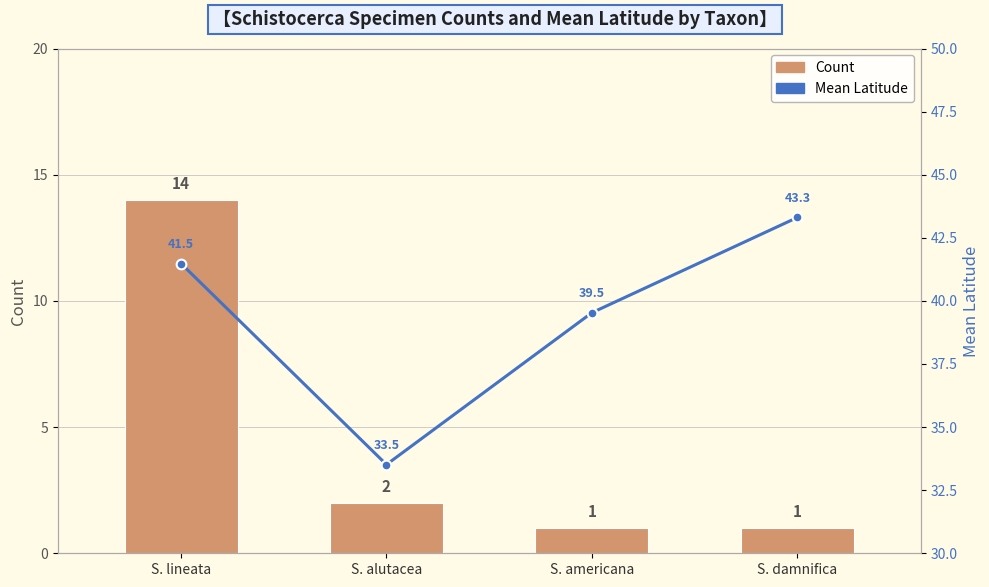

Reading left to right, extract all data points from this chart.

Count: 14.0	2.0	1.0	1.0
Mean Latitude: 41.5	33.5	39.5	43.3